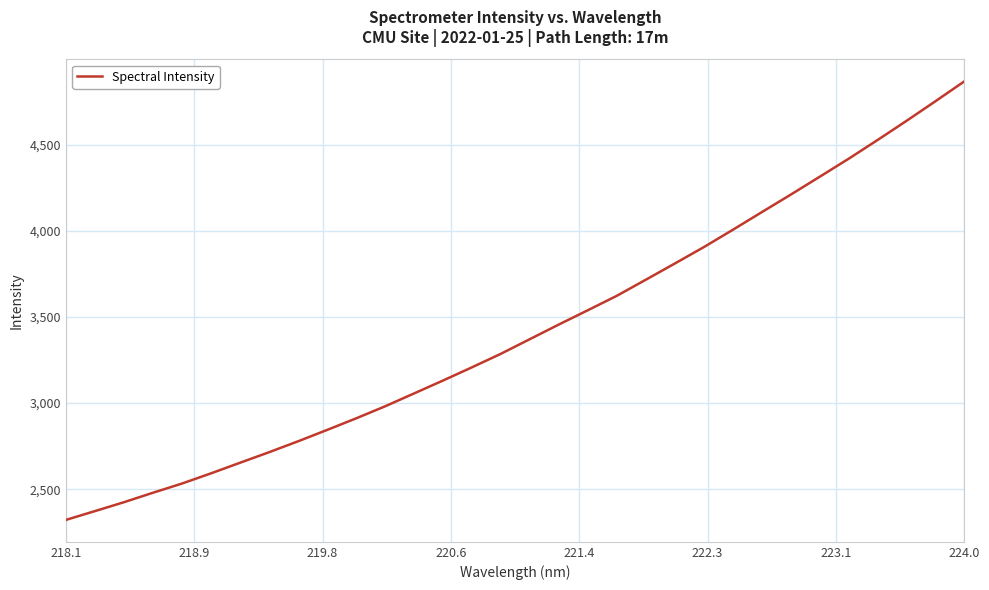

What is the maximum value shown in the chart?

4867.1